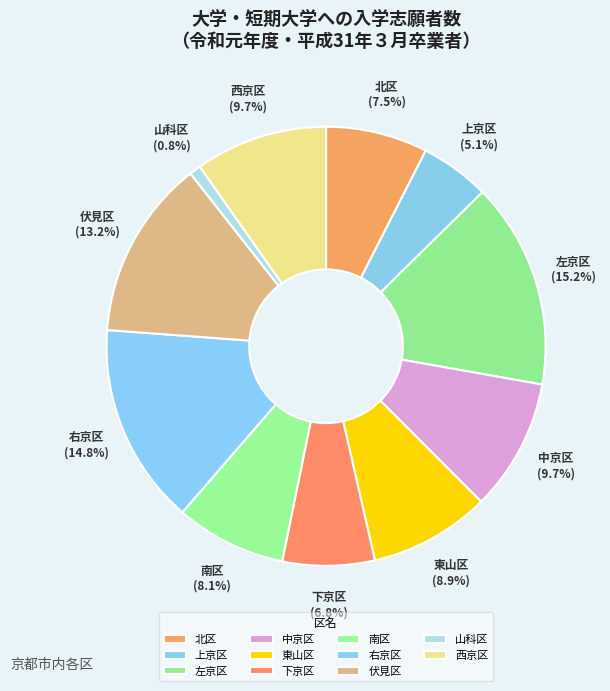

To the nearest percent, what portion does 左京区 represent?

15%